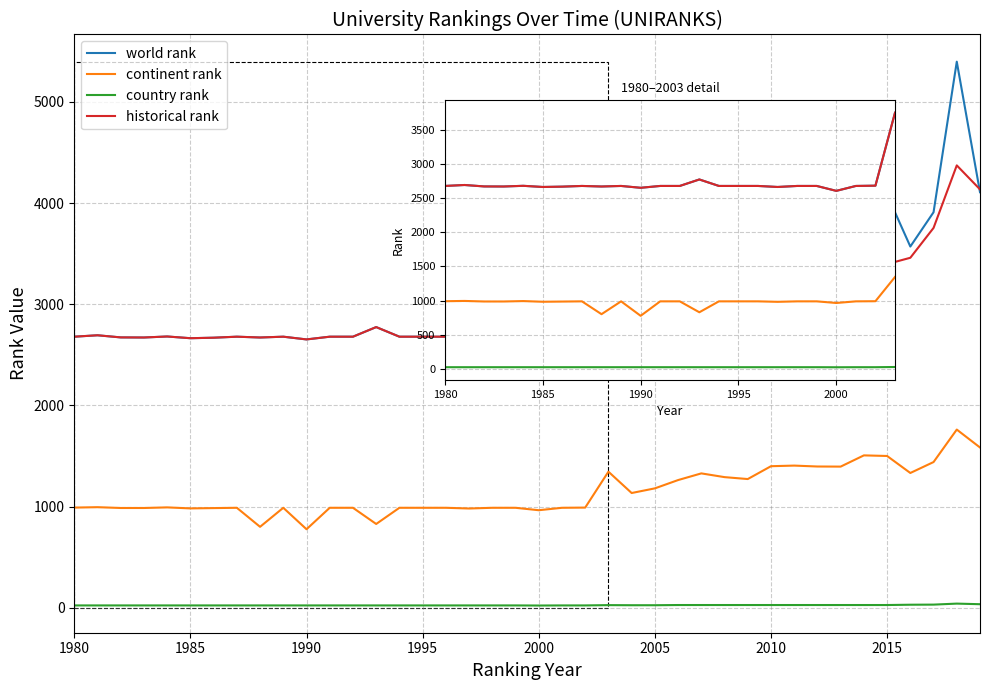

What is the smallest value displayed?

22